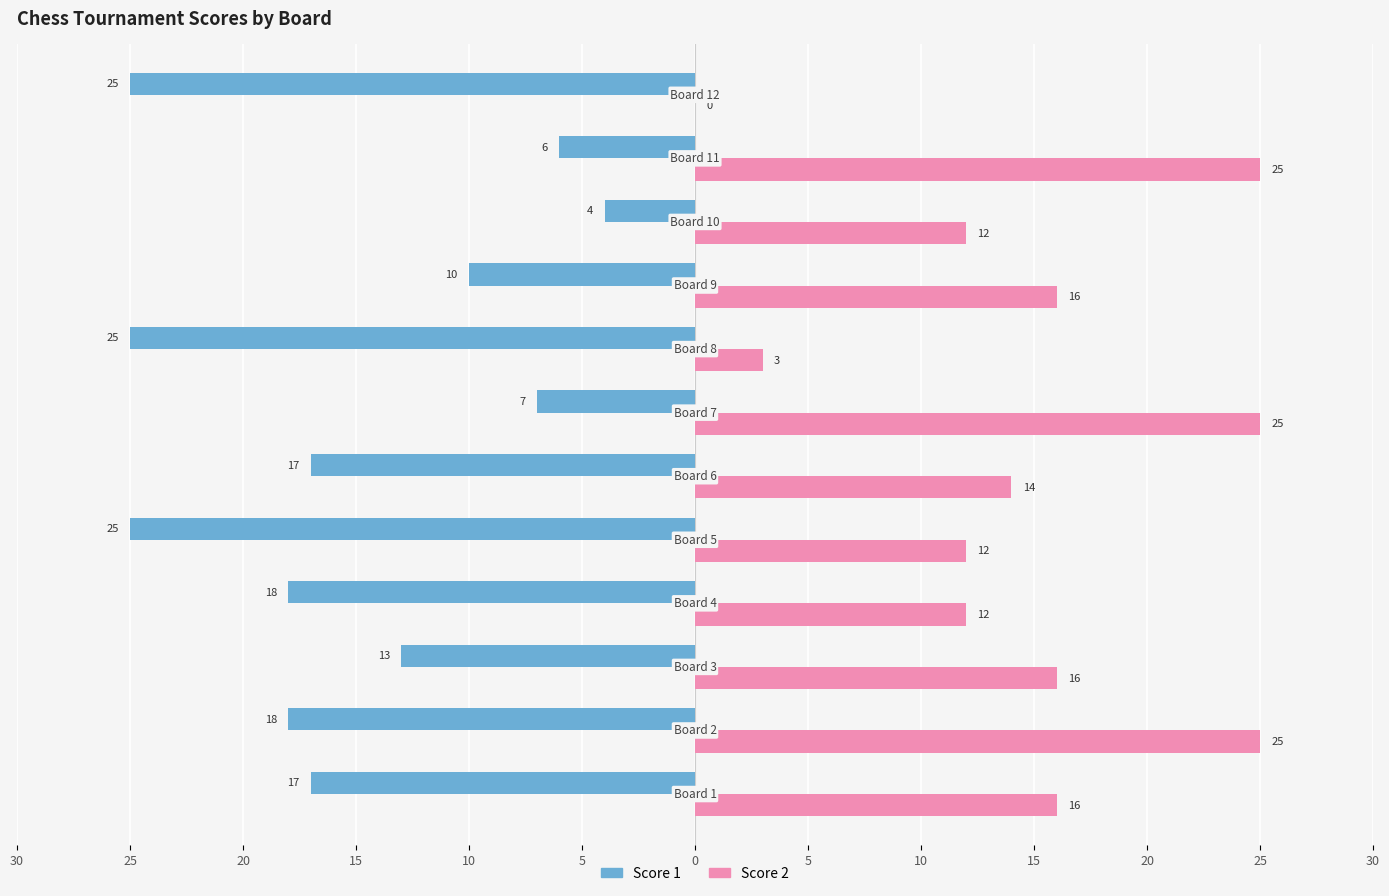

What is the difference between the maximum and minimum values in the Score 1 series?

21